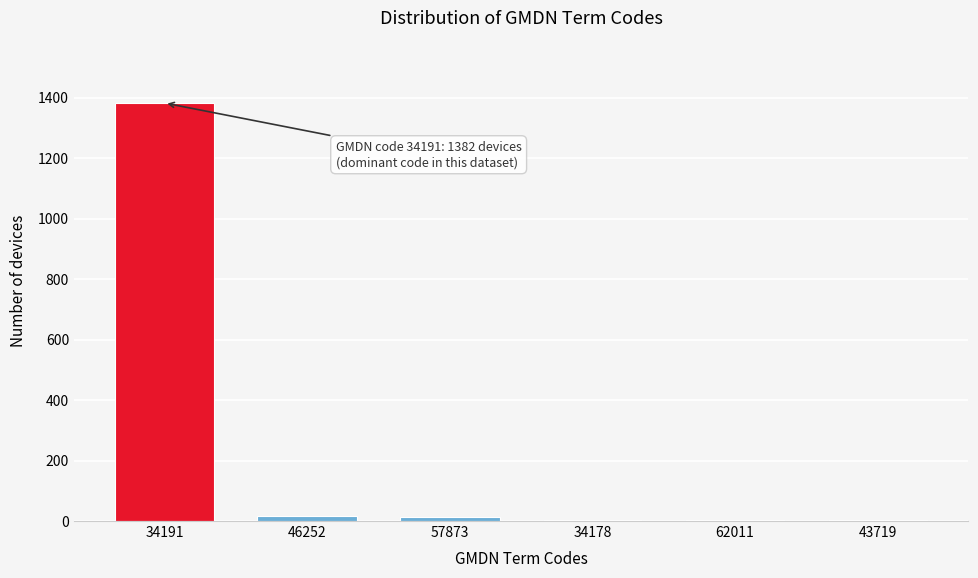

What is the sum of all values?

1422